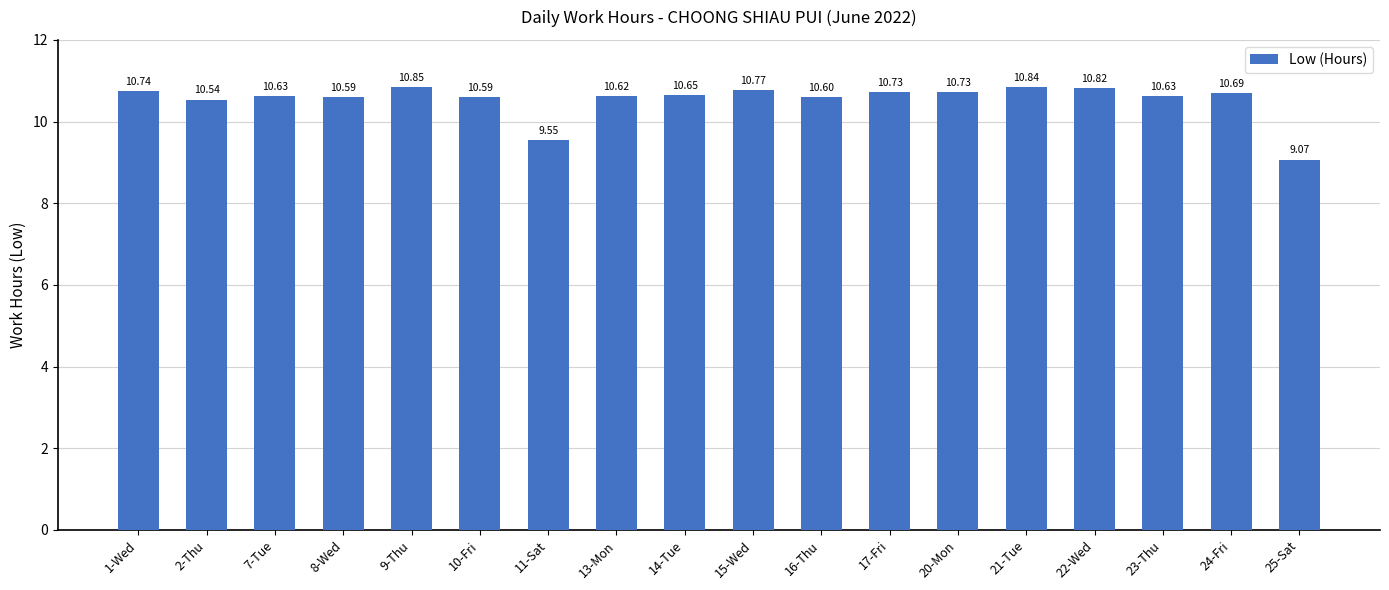

How many distinct data groups are displayed?

1